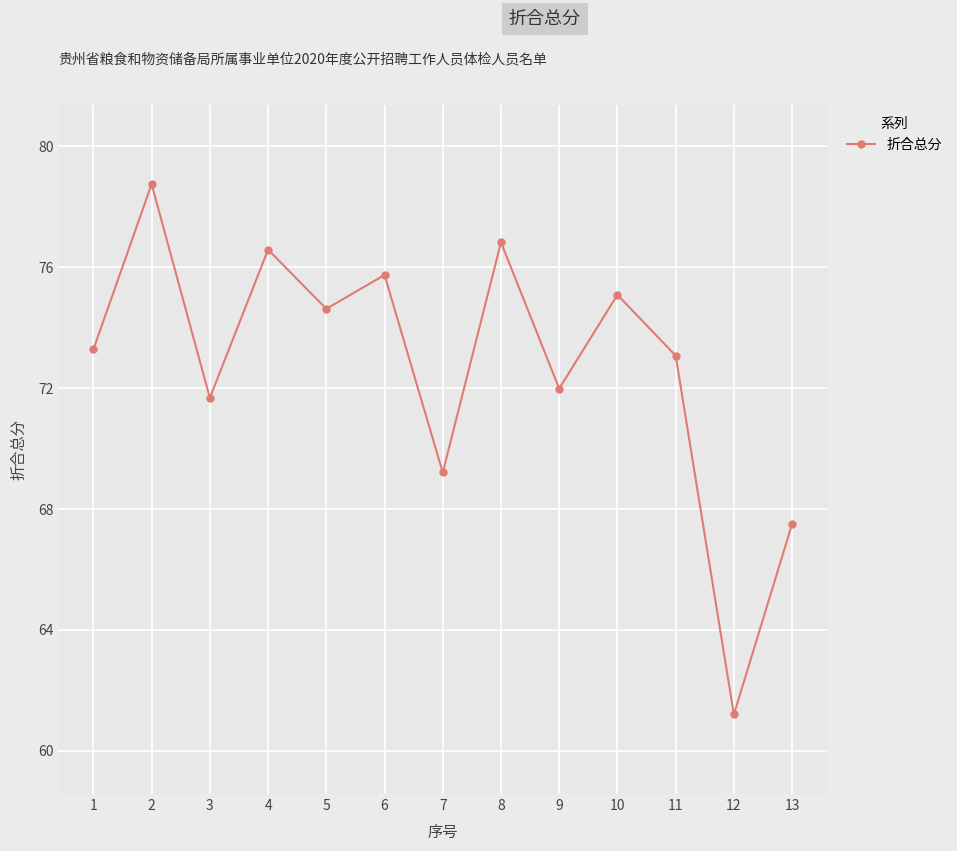

What is the average value?

72.7